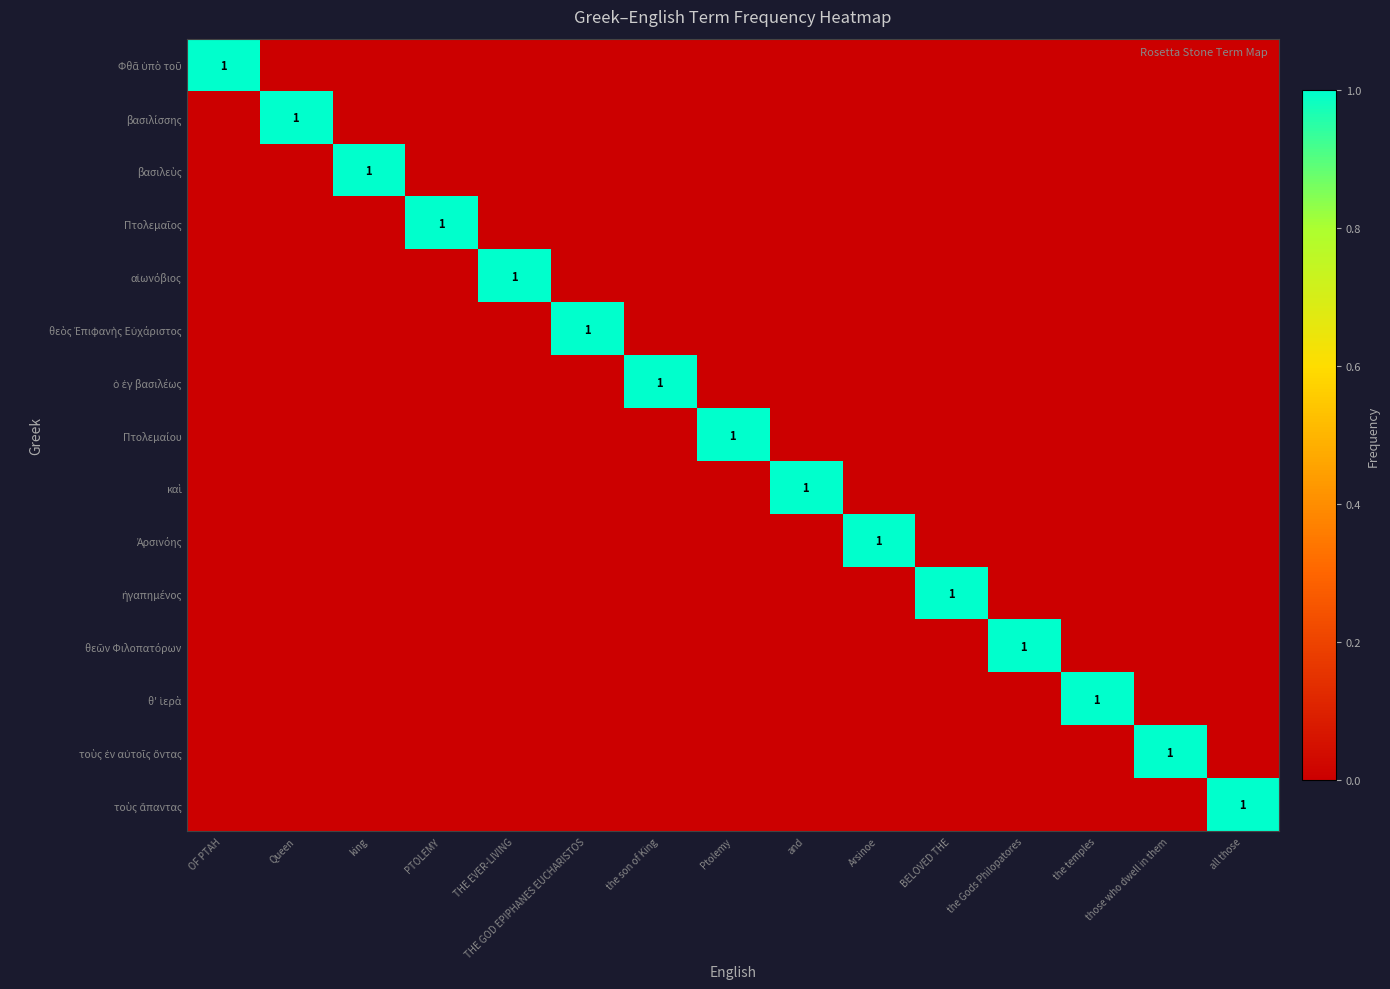

At how many categories does at least one series exceed 0?

15